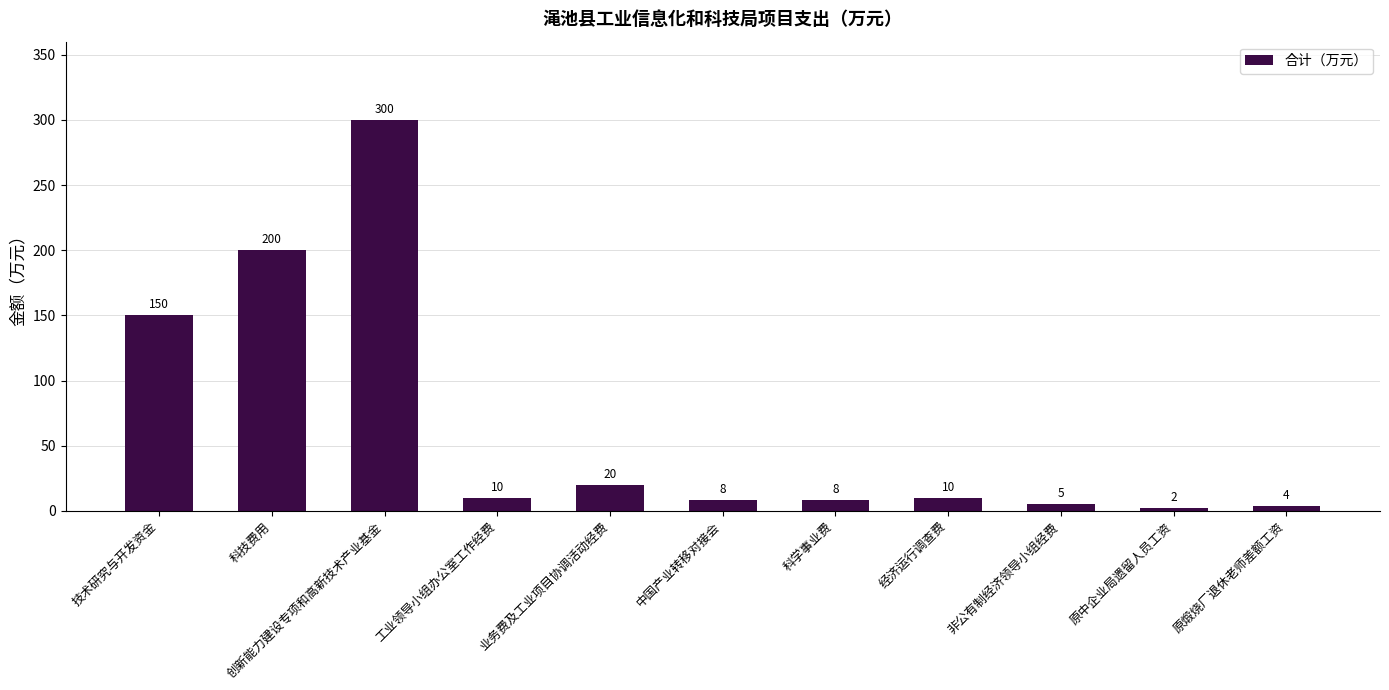

Is it true that the value at 原煅烧厂退休老师差额工资 is 4?

True